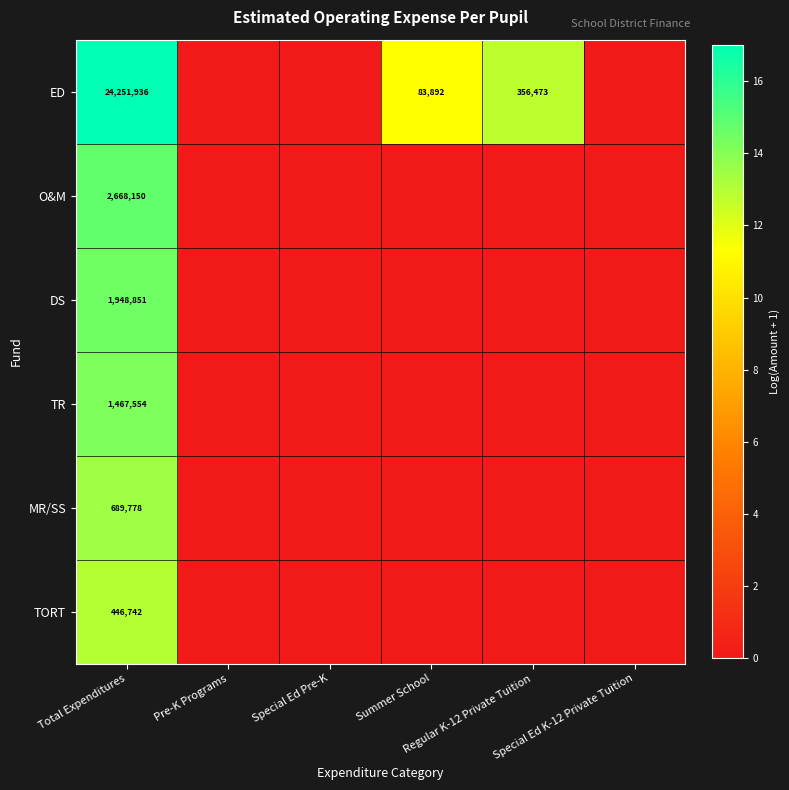

The value of DS at Regular K-12 Private Tuition is -9.7. True or false?

False